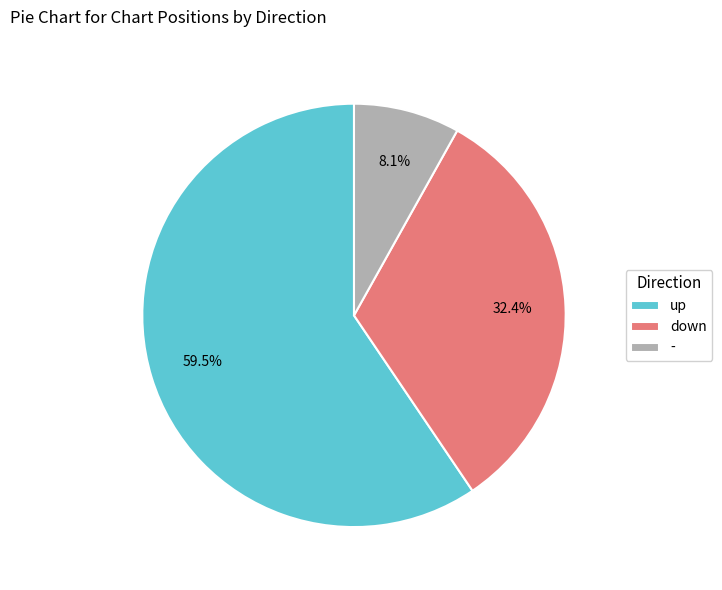

Count the number of slices in the pie.

3